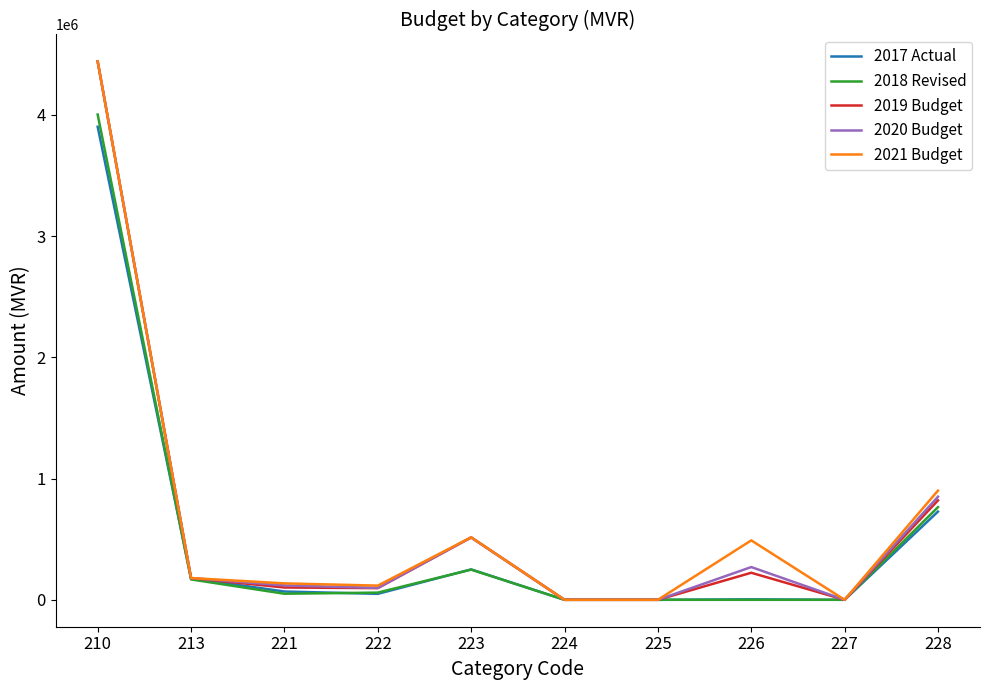

What are all the series names shown in the legend?

2017 Actual, 2018 Revised, 2019 Budget, 2020 Budget, 2021 Budget